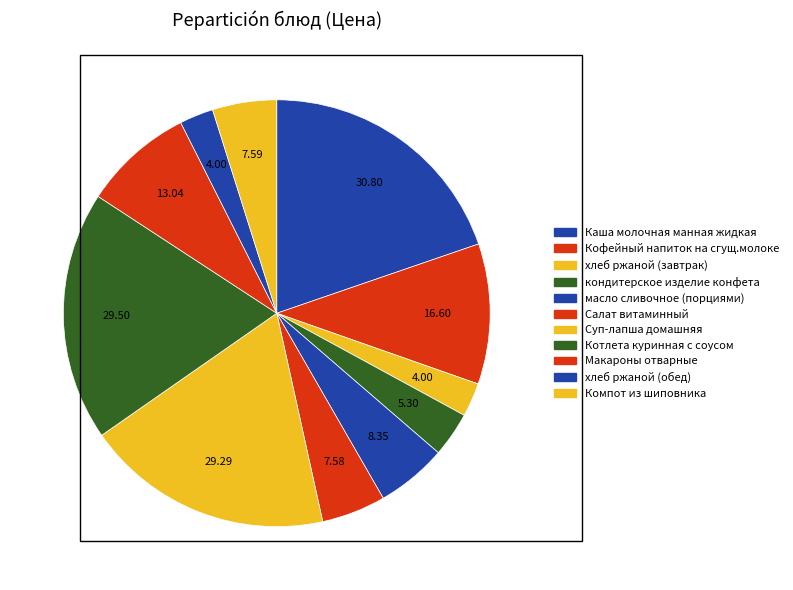

How many slices are in this pie chart?

11